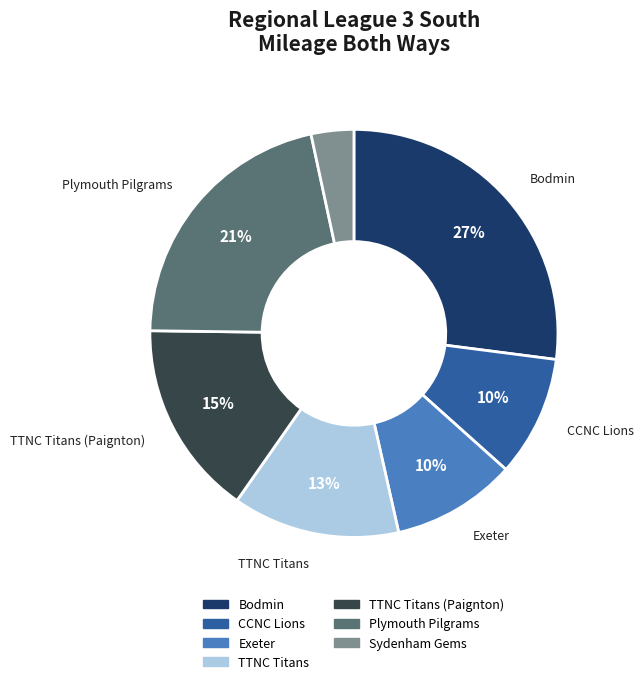

How many slices are in this pie chart?

7